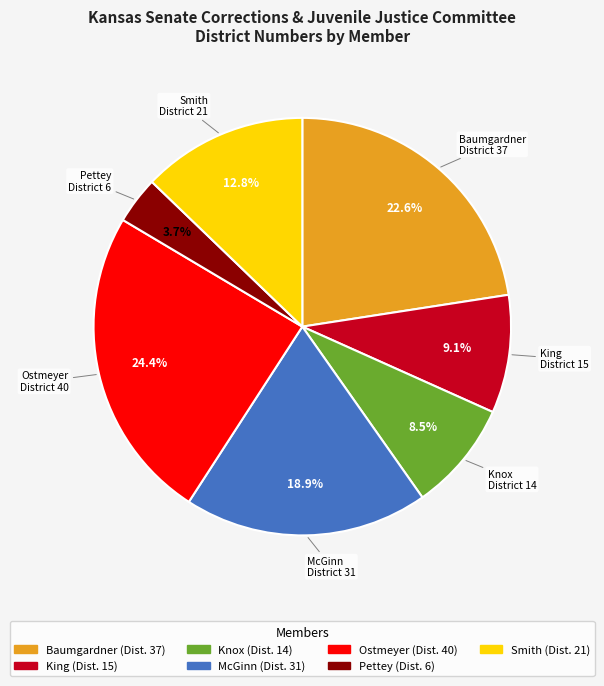

To the nearest percent, what is the difference between the McGinn and King slice percentages?

10%